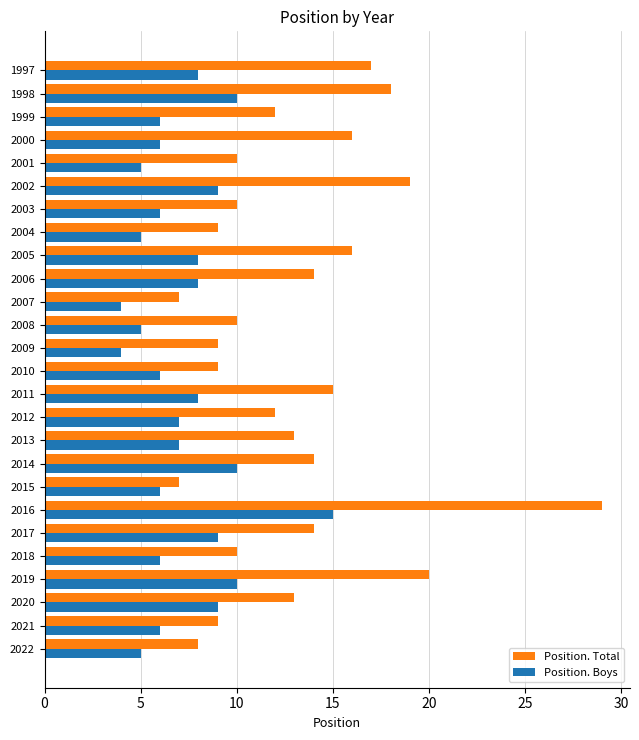

Read the Position. Total value at 2020.

13